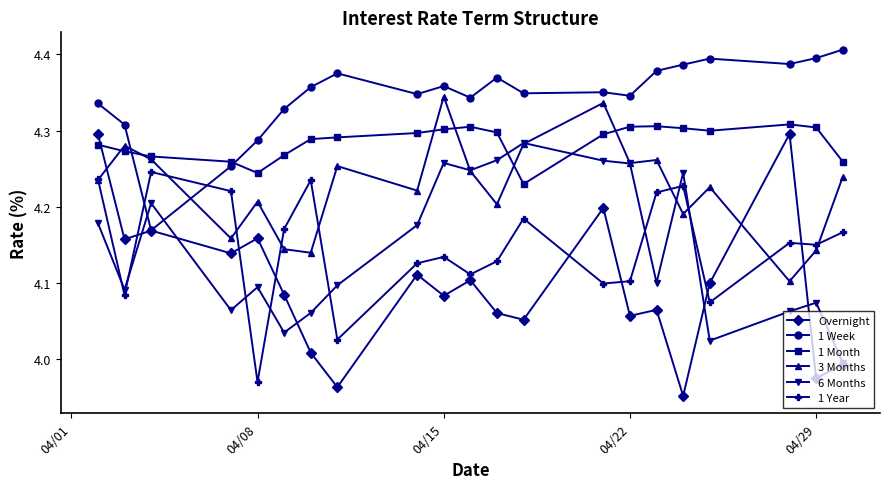

Which series has the largest range (max minus min)?

Overnight